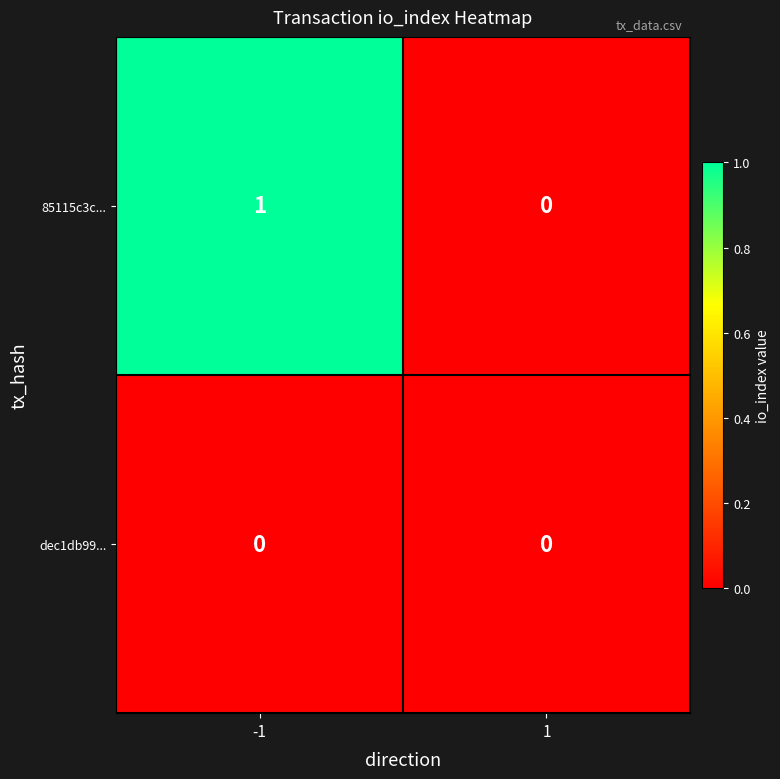

Between -1 and 1, which series saw the biggest shift?

85115c3c...